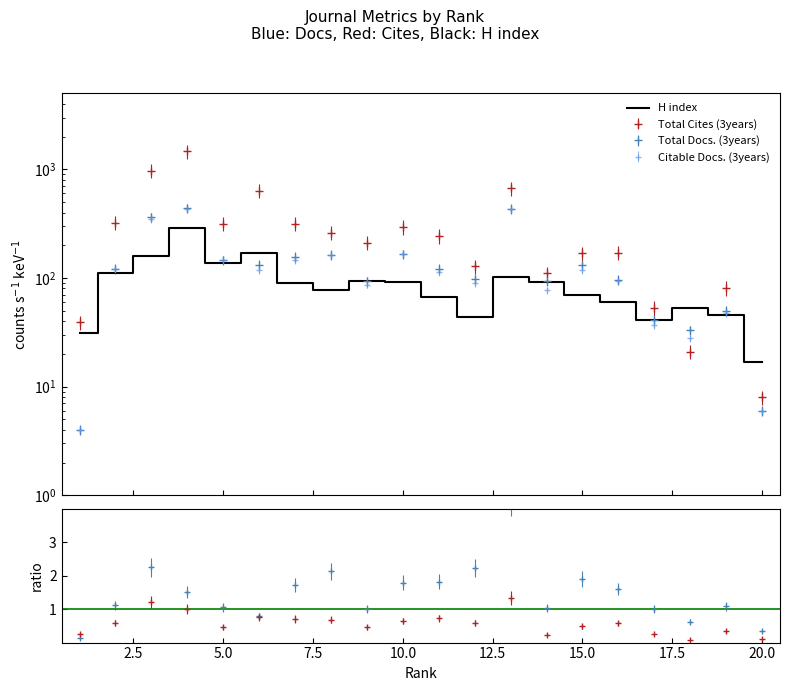

The chart shows a value of 149 at 20.0. True or false?

False